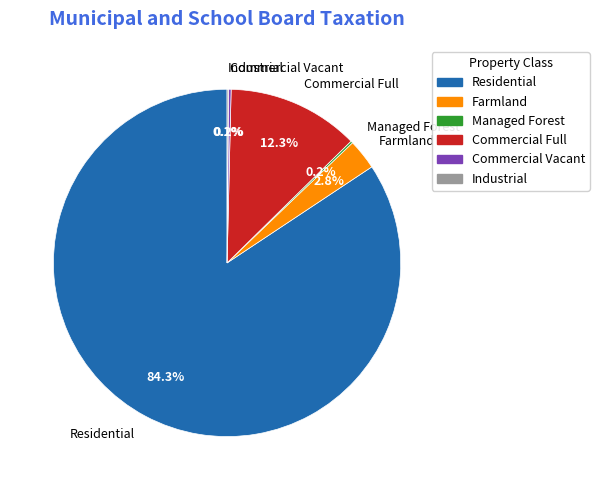

Which category has the biggest portion of the pie?

Residential